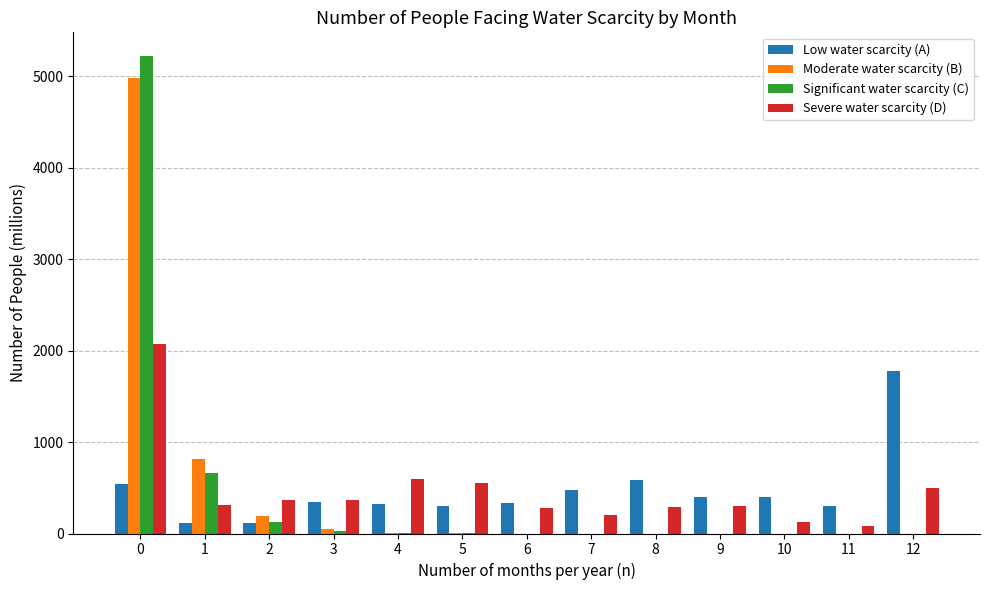

How many data points in Low water scarcity (A) are above 349?

7